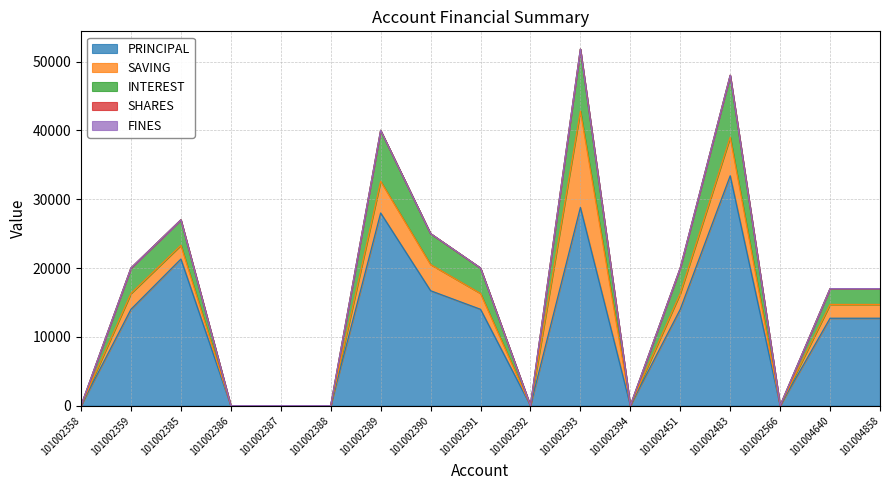

What are all the series names shown in the legend?

PRINCIPAL, SAVING, INTEREST, SHARES, FINES